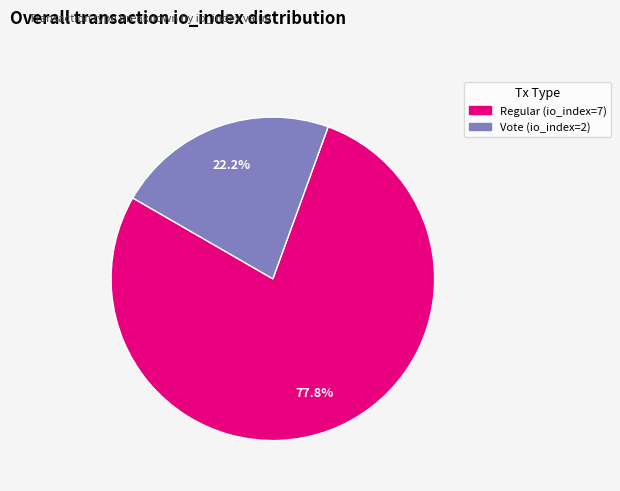

Count the number of slices in the pie.

2